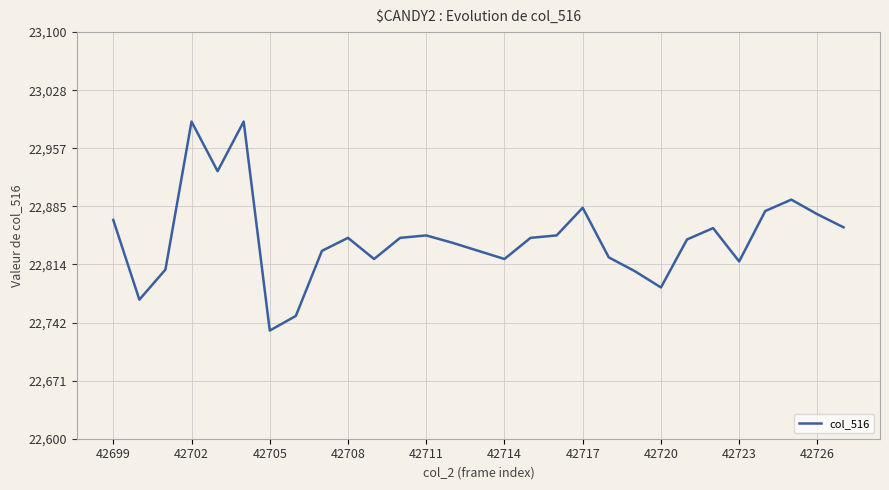

What is the difference between the maximum and minimum values?

257